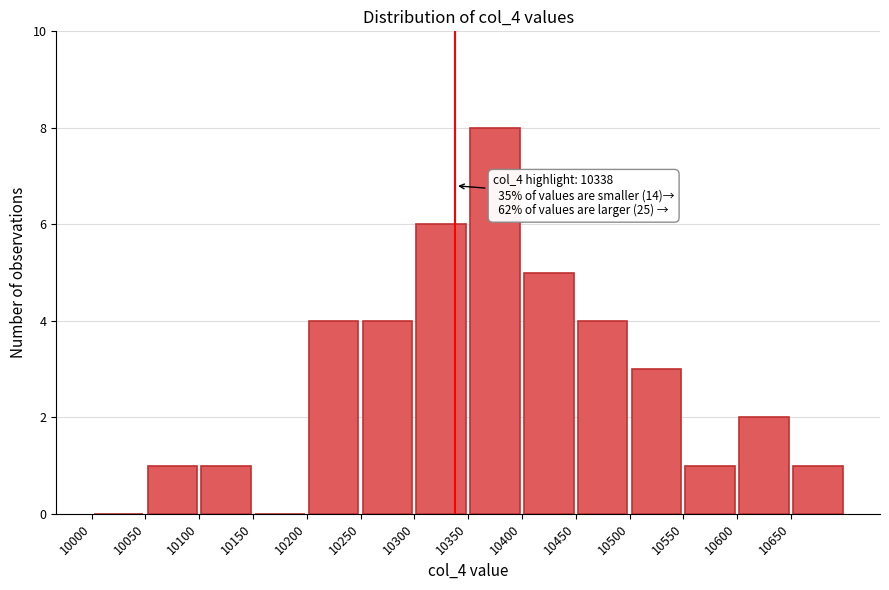

Which range on the x-axis has the tallest bar?

10350 to 10400